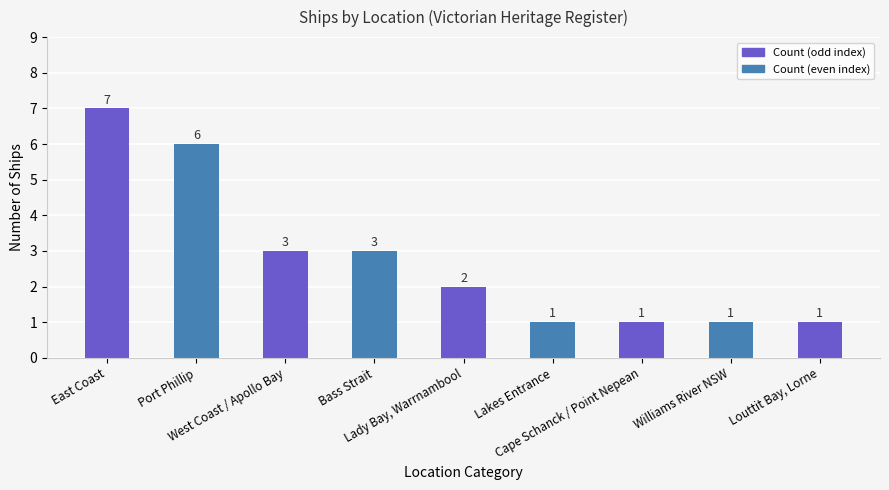

Read the value at Bass Strait.

3